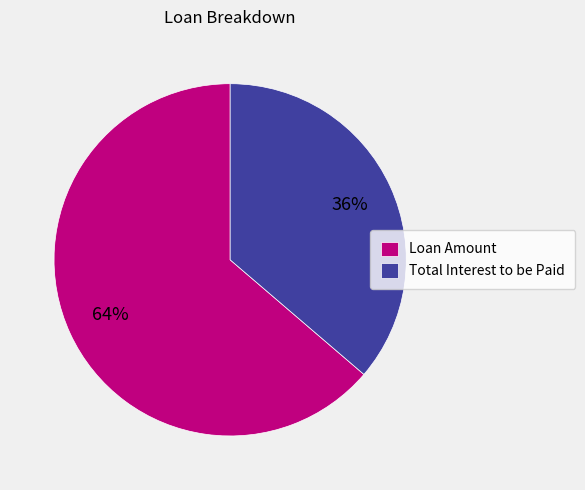

Count the number of slices in the pie.

2